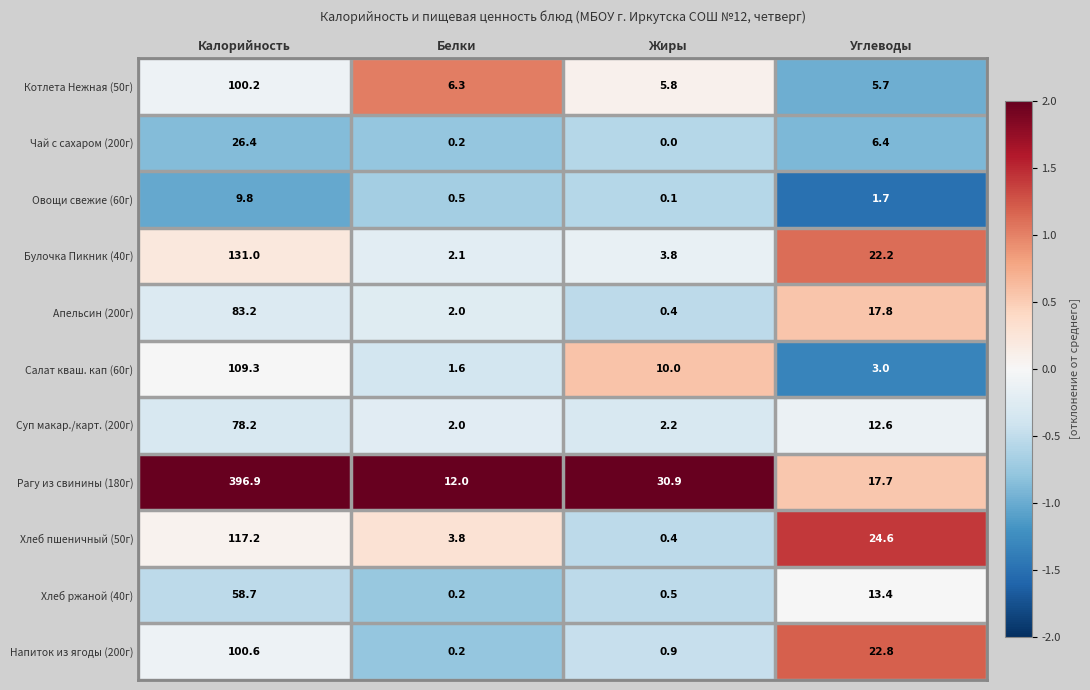

List the series in order of their peak value, highest first.

Рагу из свинины (180г), Булочка Пикник (40г), Хлеб пшеничный (50г), Салат кваш. кап (60г), Напиток из ягоды (200г), Котлета Нежная (50г), Апельсин (200г), Суп макар./карт. (200г), Хлеб ржаной (40г), Чай с сахаром (200г), Овощи свежие (60г)